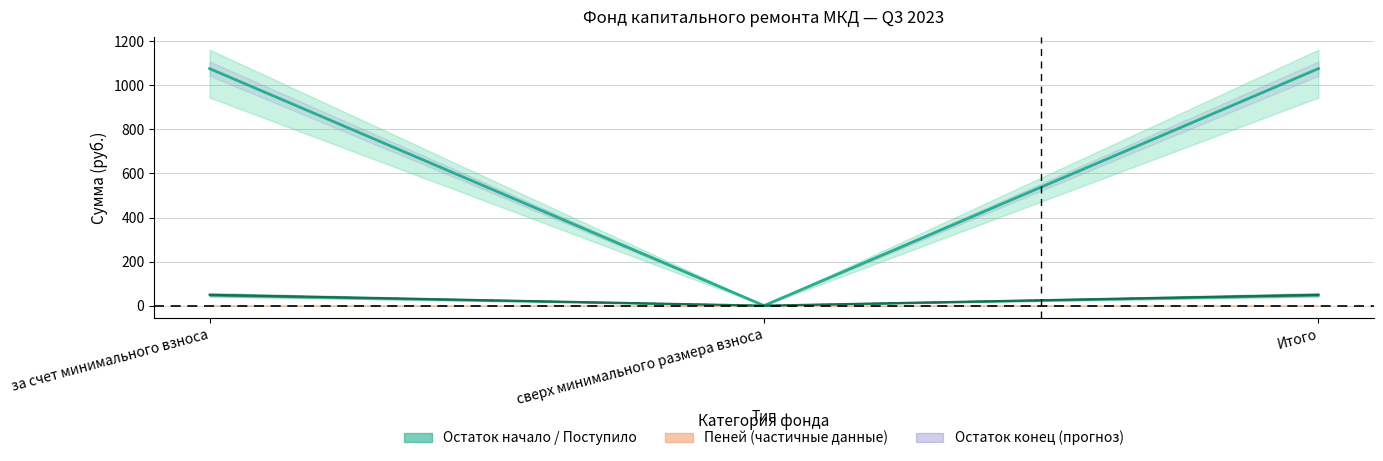

What is the difference between the maximum and minimum values in the Взносов series?

49.0